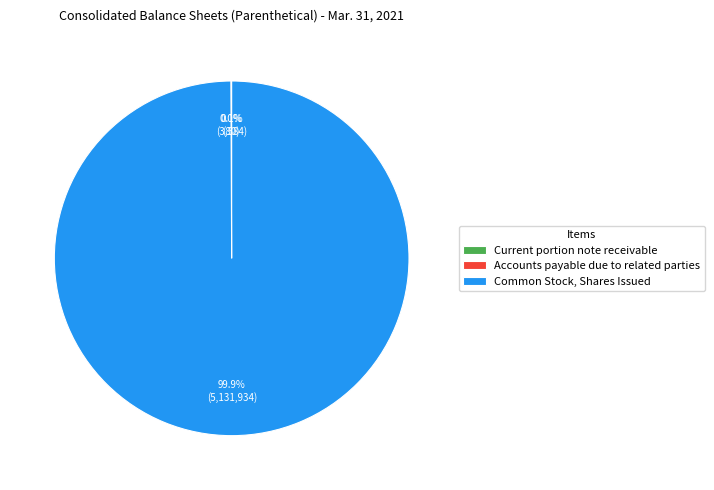

Is there any slice that represents more than half of the pie?

Yes